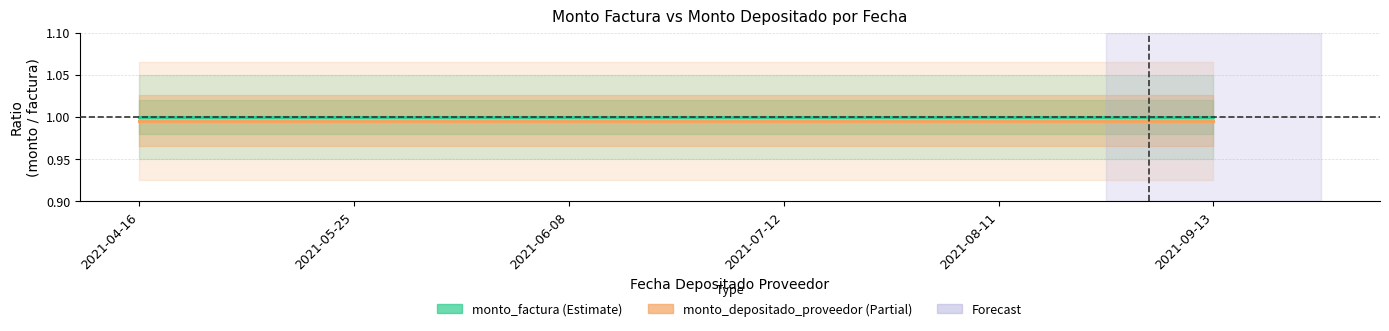

What is the average value of the monto_depositado_proveedor series?

1.0